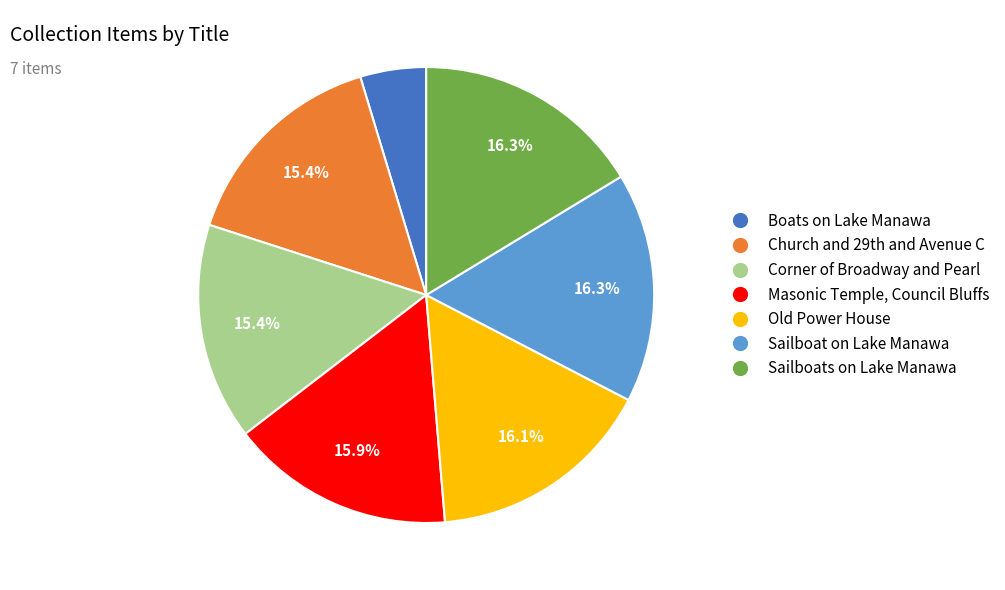

To the nearest percent, what percentage of the pie is Masonic Temple, Council Bluffs?

16%